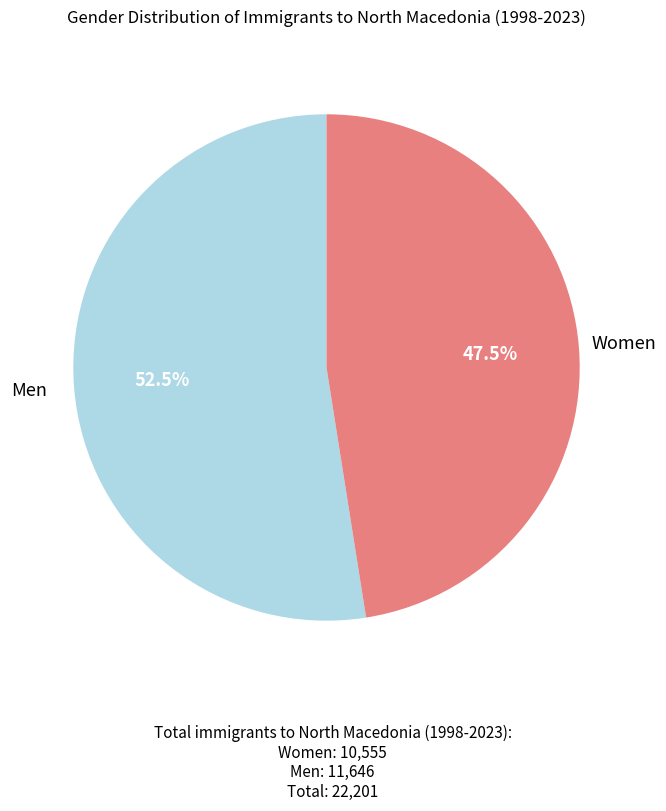

How many segments does this pie chart have?

2